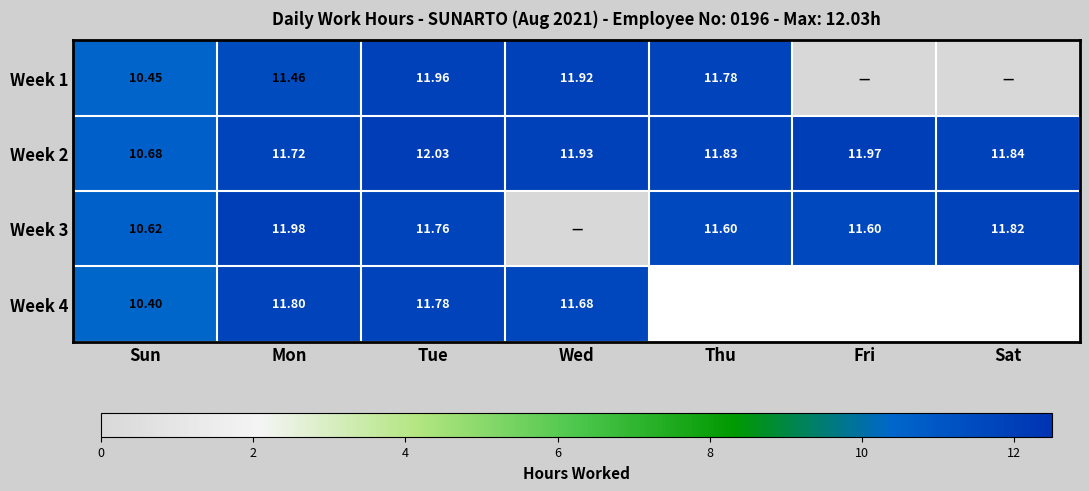

At how many categories does at least one series exceed 4?

7